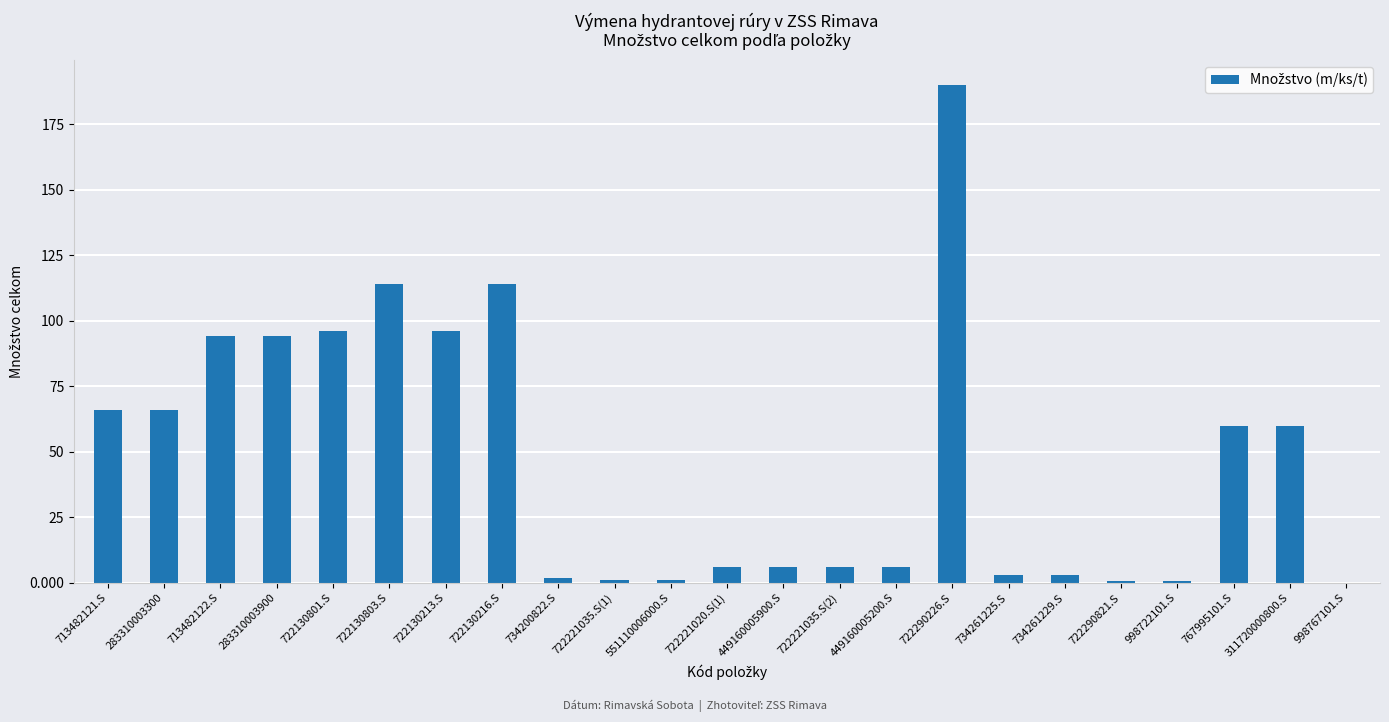

Read the value at 713482122.S.

94.0